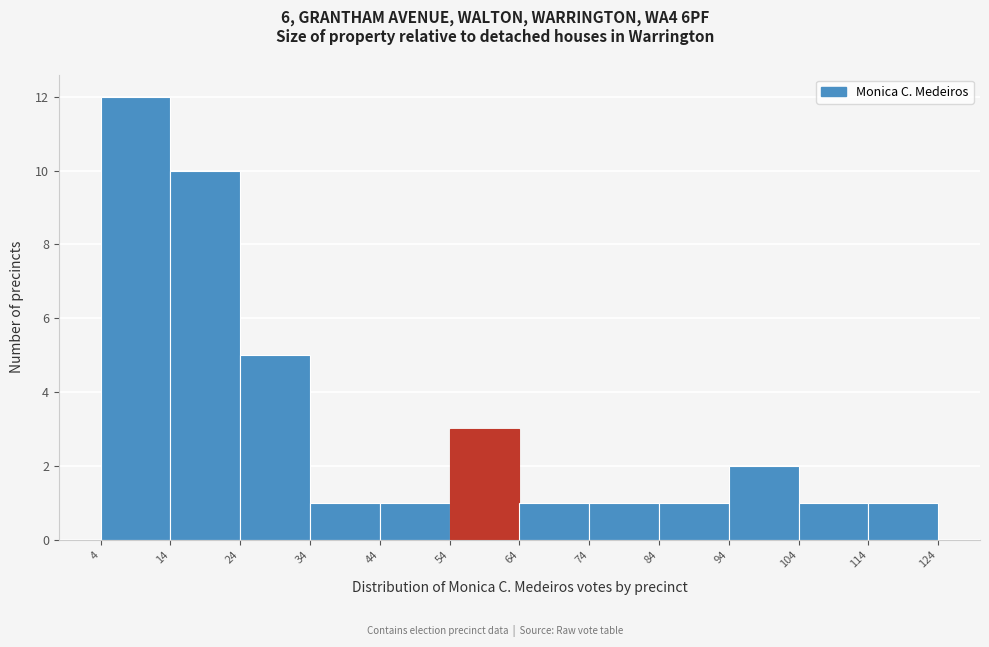

Reading left to right, list every bar in this chart as the range it spans on the x-axis followed by its height. The values are not printed on the chart, so give them approximately, as read against the axis.

4 to 14: 12
14 to 24: 10
24 to 34: 5
34 to 44: 1
44 to 54: 1
54 to 64: 3
64 to 74: 1
74 to 84: 1
84 to 94: 1
94 to 104: 2
104 to 114: 1
114 to 124: 1